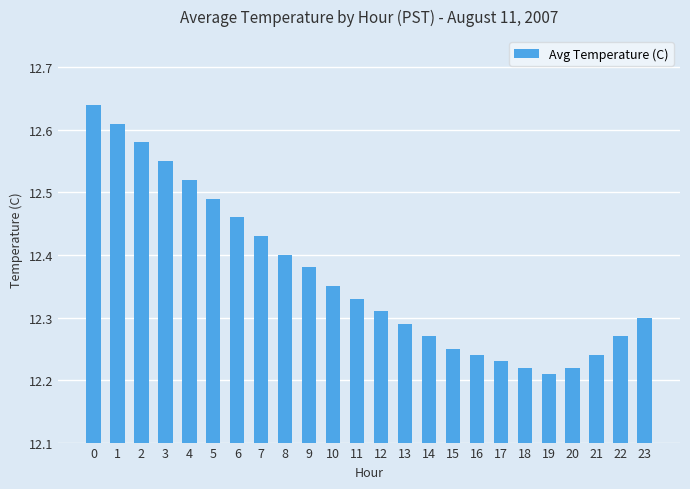

Are the bars horizontal?

No